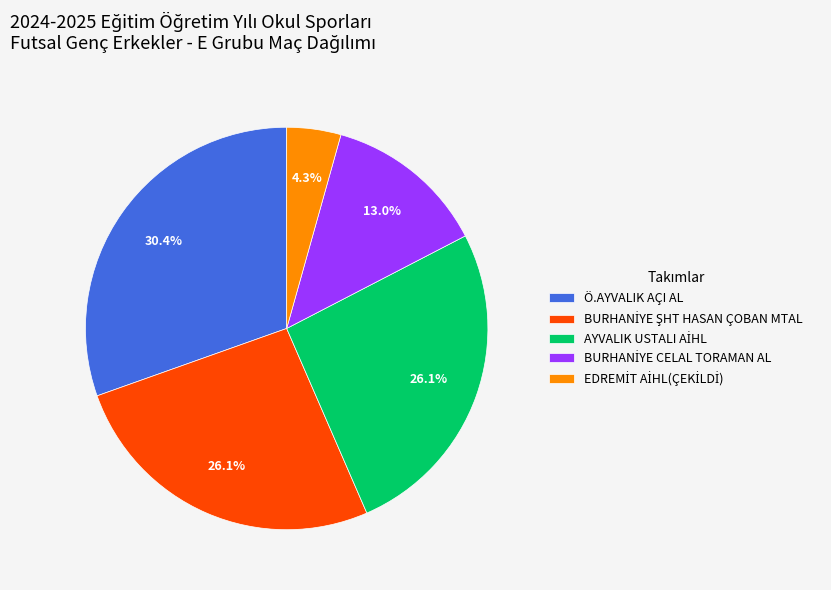

Which category has the biggest portion of the pie?

Ö.AYVALIK AÇI AL